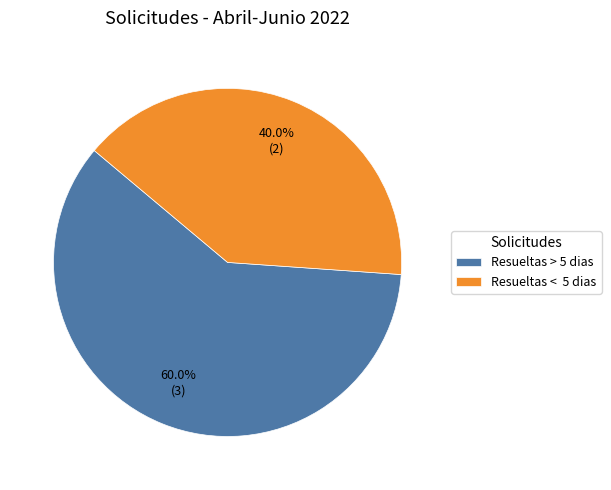

Which slice is the smallest?

Resueltas < 5 dias